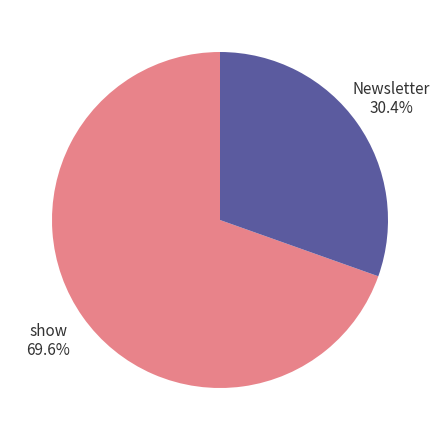

Does show account for over 50% of the chart?

Yes